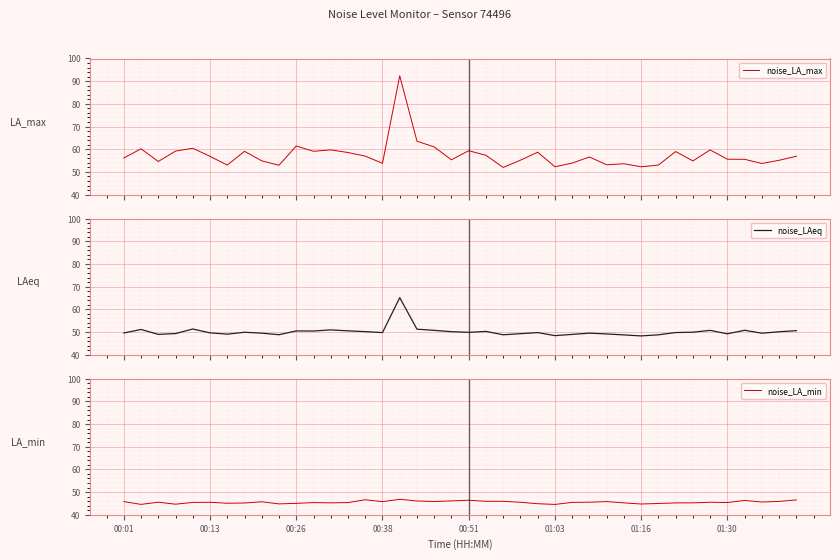

Where does the noise_LA_max series first go above 56?

00:01